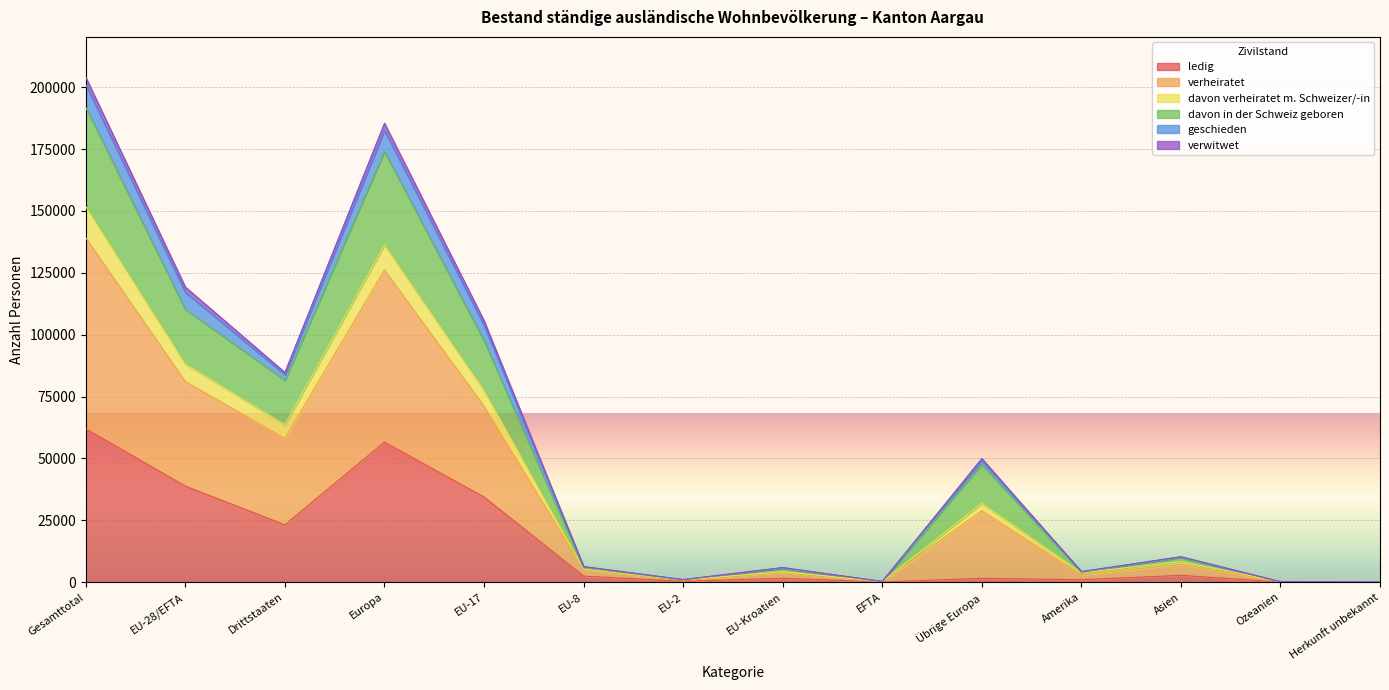

Does the chart display data point markers on the line(s)?

No